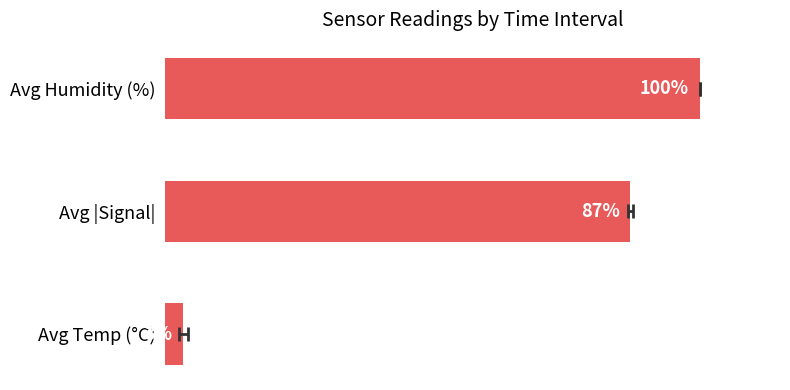

Reading left to right, extract all data points from this chart.

3.4	87.0	100.0